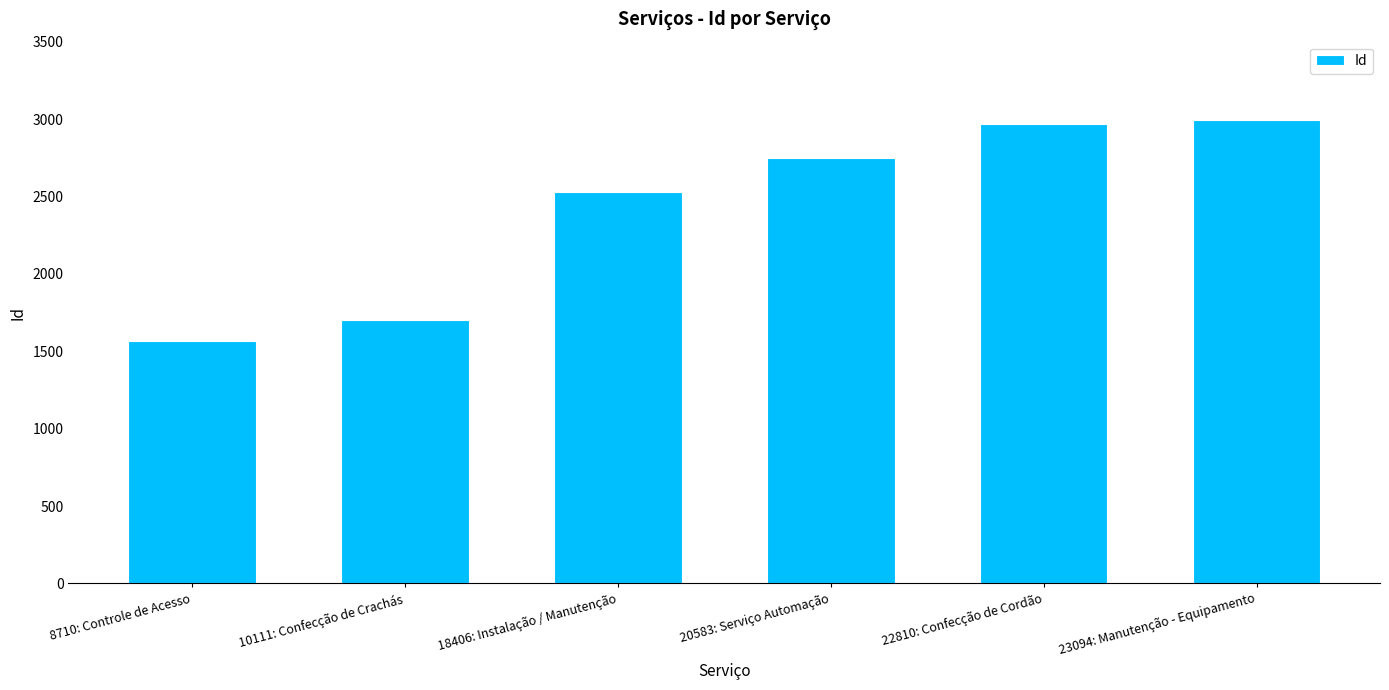

How many bars are there in total?

6